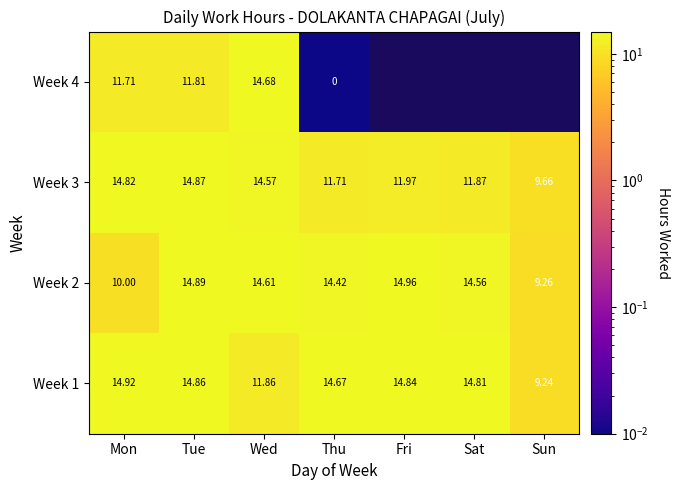

Rank the categories by Week 2 value from lowest to highest.

Sun, Mon, Thu, Sat, Wed, Tue, Fri